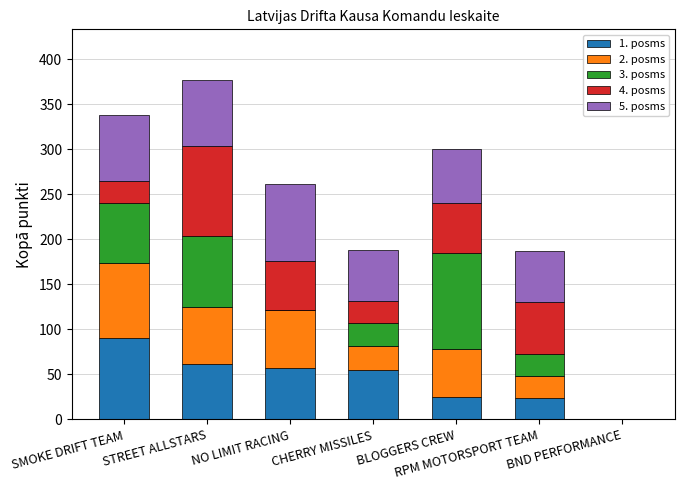

What are all the series names shown in the legend?

1. posms, 2. posms, 3. posms, 4. posms, 5. posms